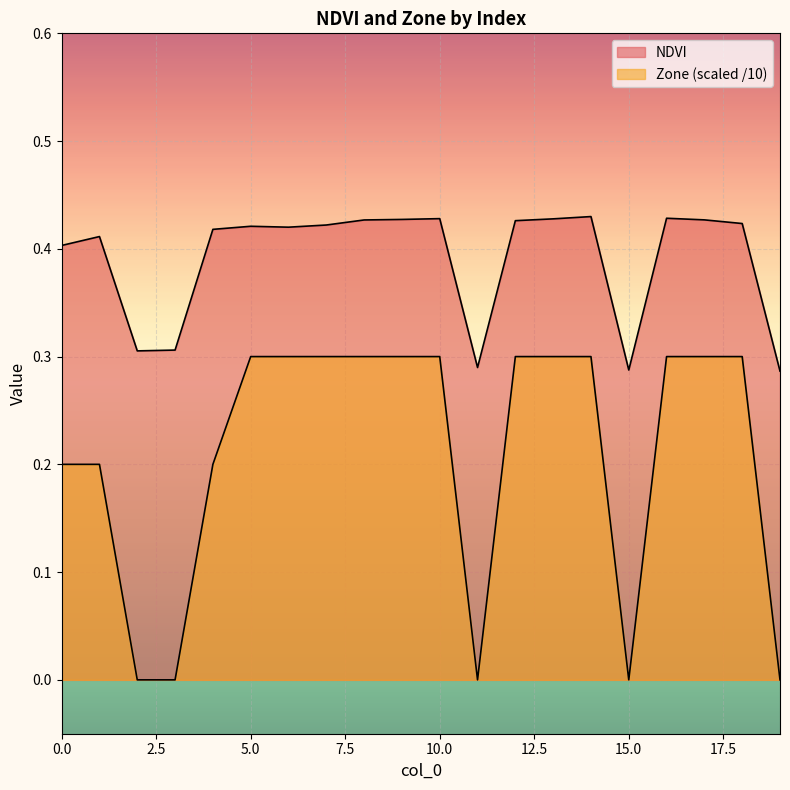

How many data points in Zone are above 0?

15